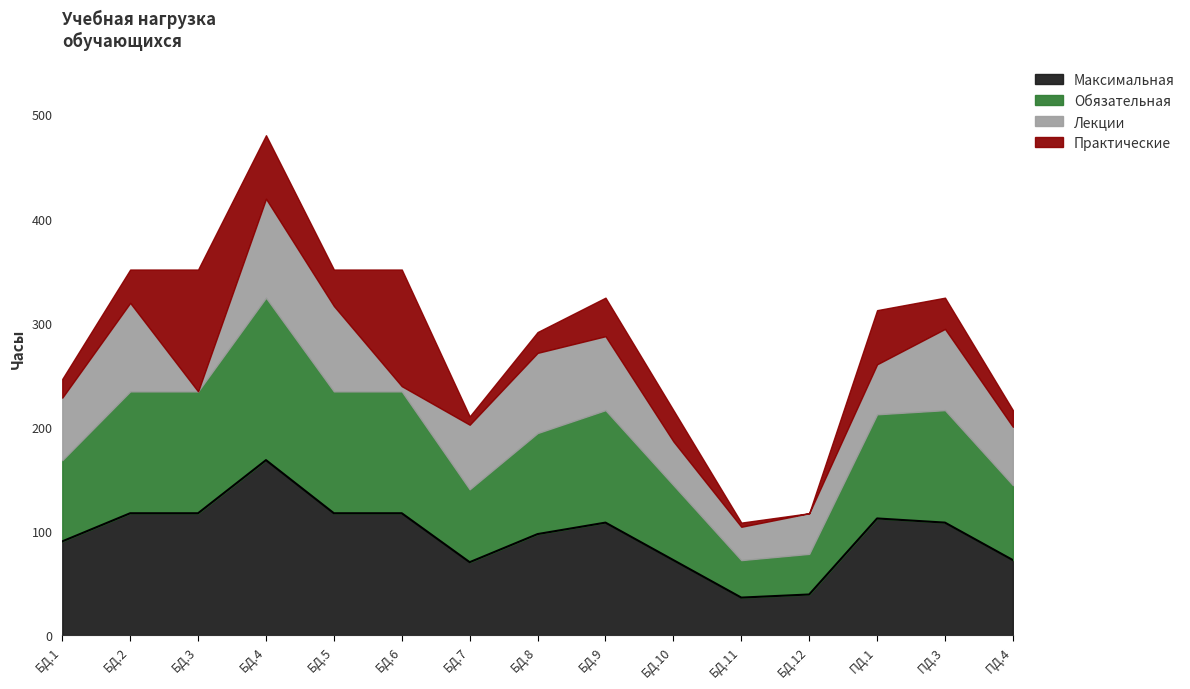

At which label does Обязательная reach its minimum?

БД.11